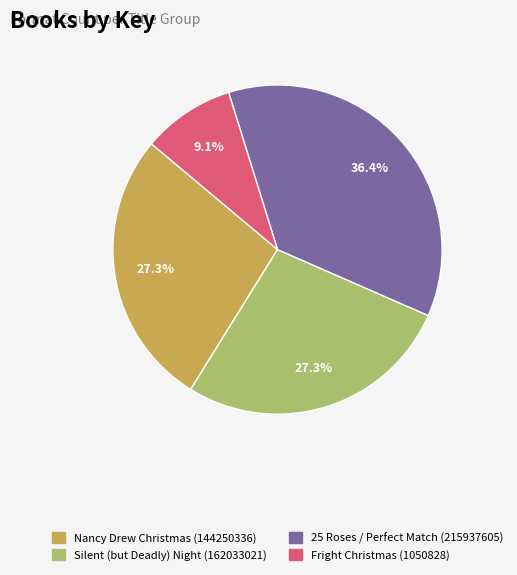

Which has a higher value, 25 Roses / Perfect Match (215937605) or Fright Christmas (1050828)?

25 Roses / Perfect Match (215937605)